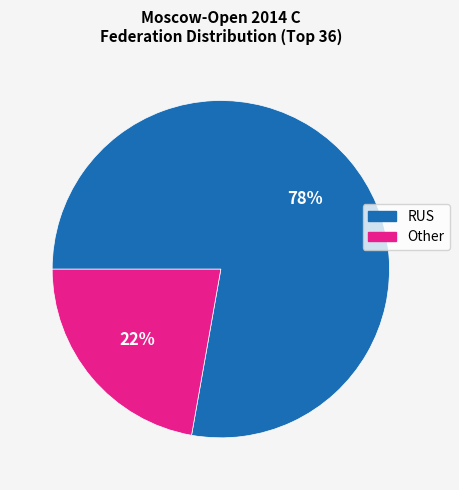

Which slice is the smallest?

Other